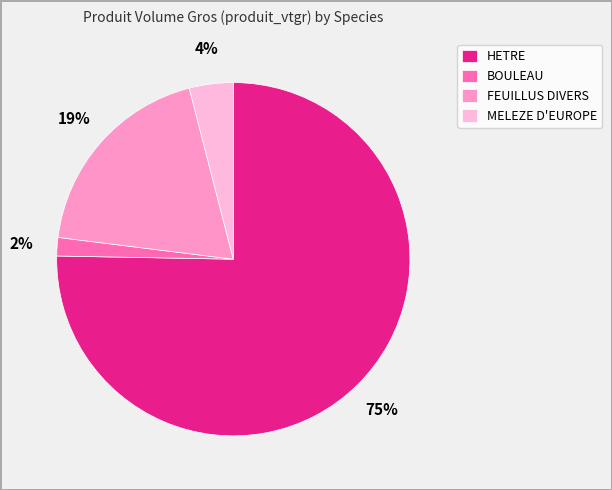

How many slices are in this pie chart?

4